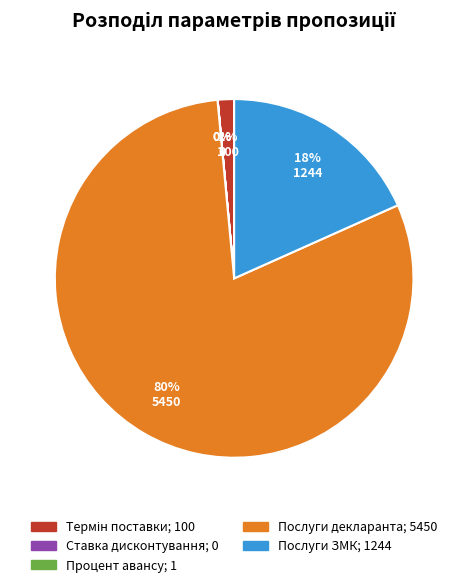

To the nearest percent, what is the average slice percentage?

20%